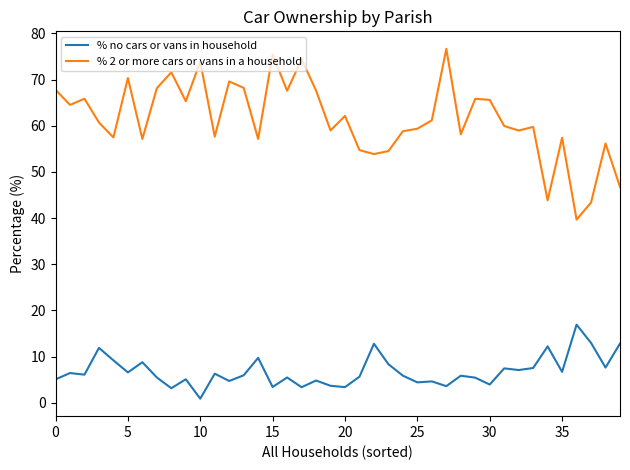

What is the highest value of the % no cars or vans in household series?

16.9